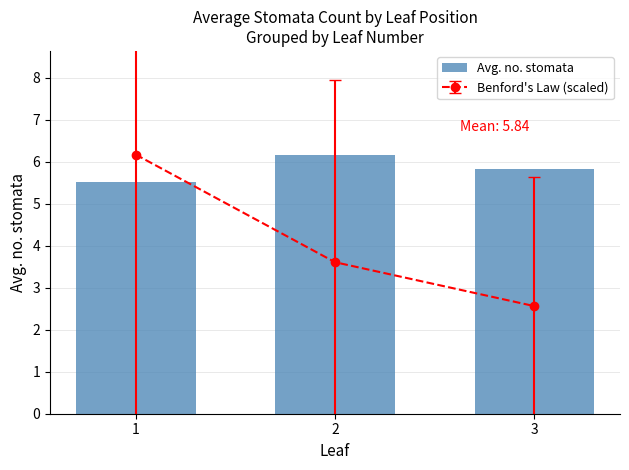

Reading right to left, extract all data points from this chart.

3=5.8	2=6.2	1=5.5